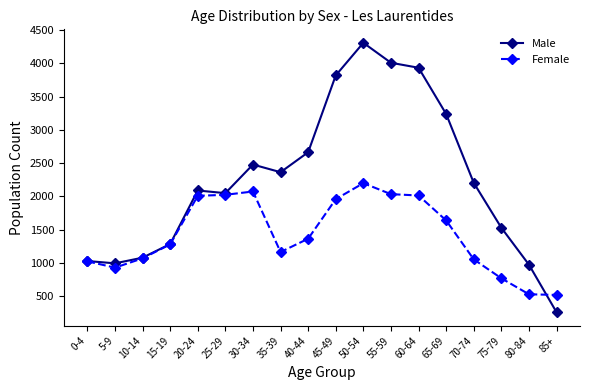

What is the highest value of the Male series?

4310